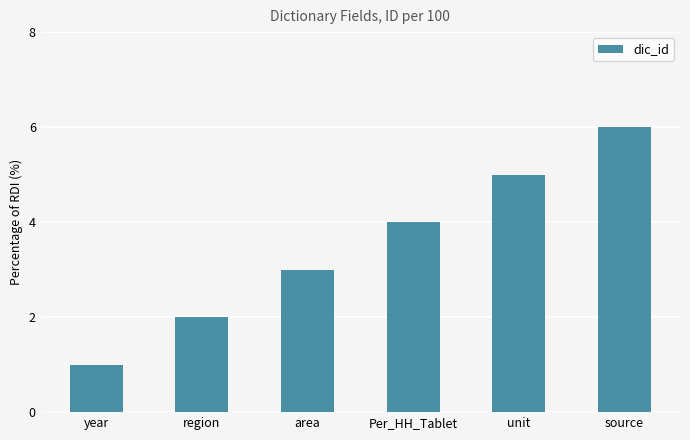

Reading left to right, list all the values displayed in this chart.

1	2	3	4	5	6